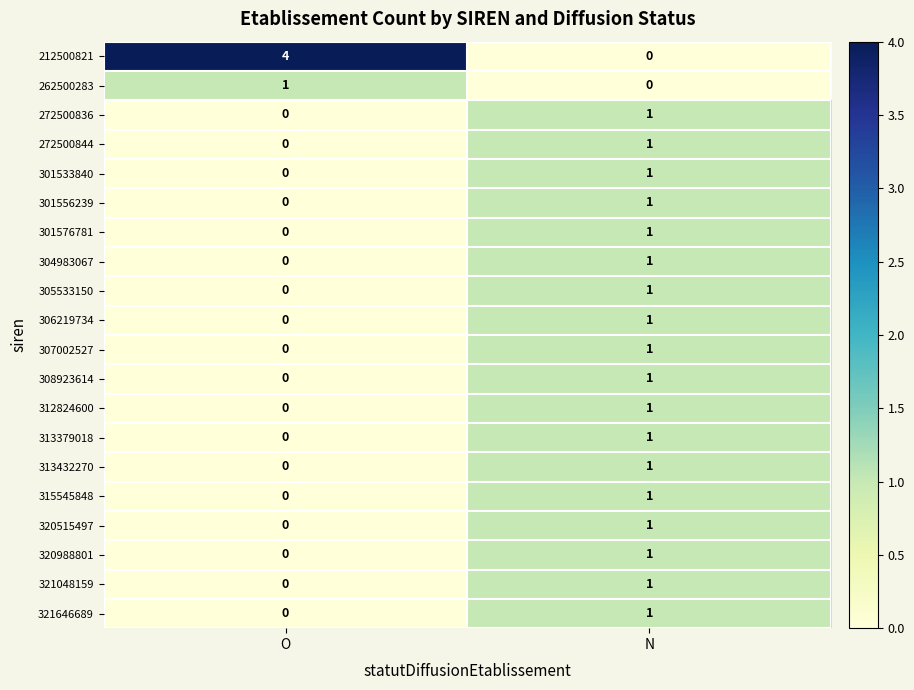

What is the maximum value shown in the chart?

4